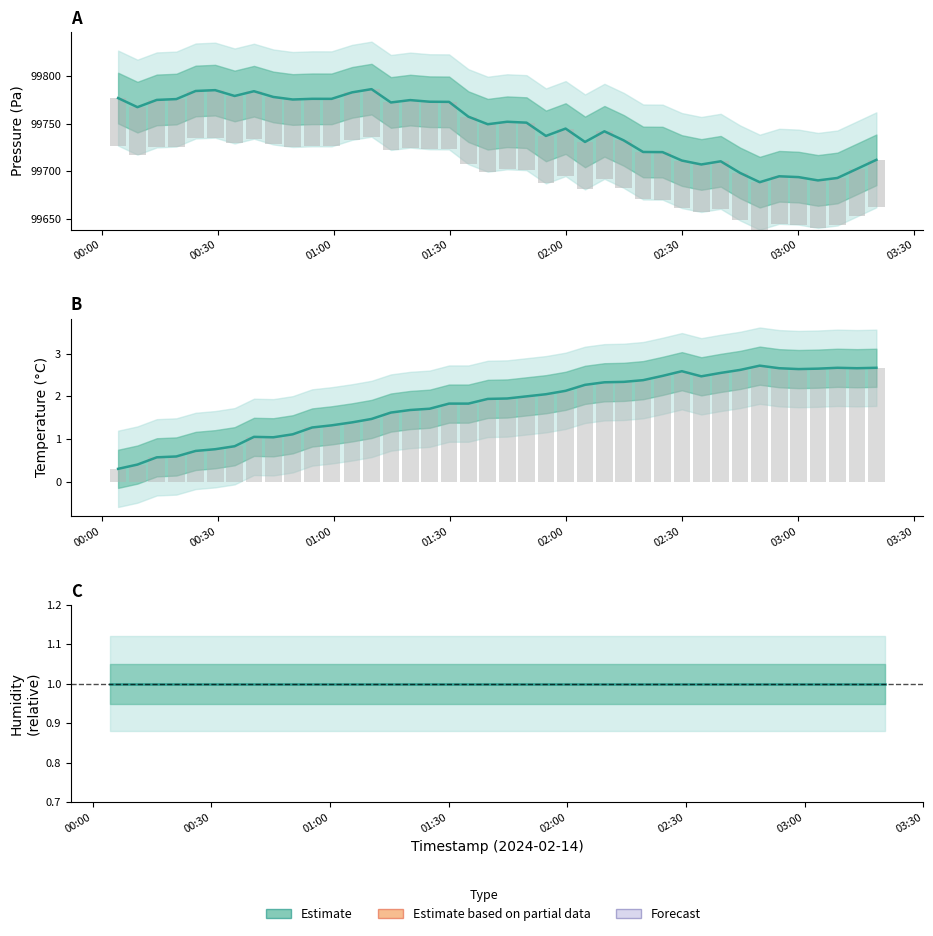

Is it true that temperature equals 3.2 at 21?

False